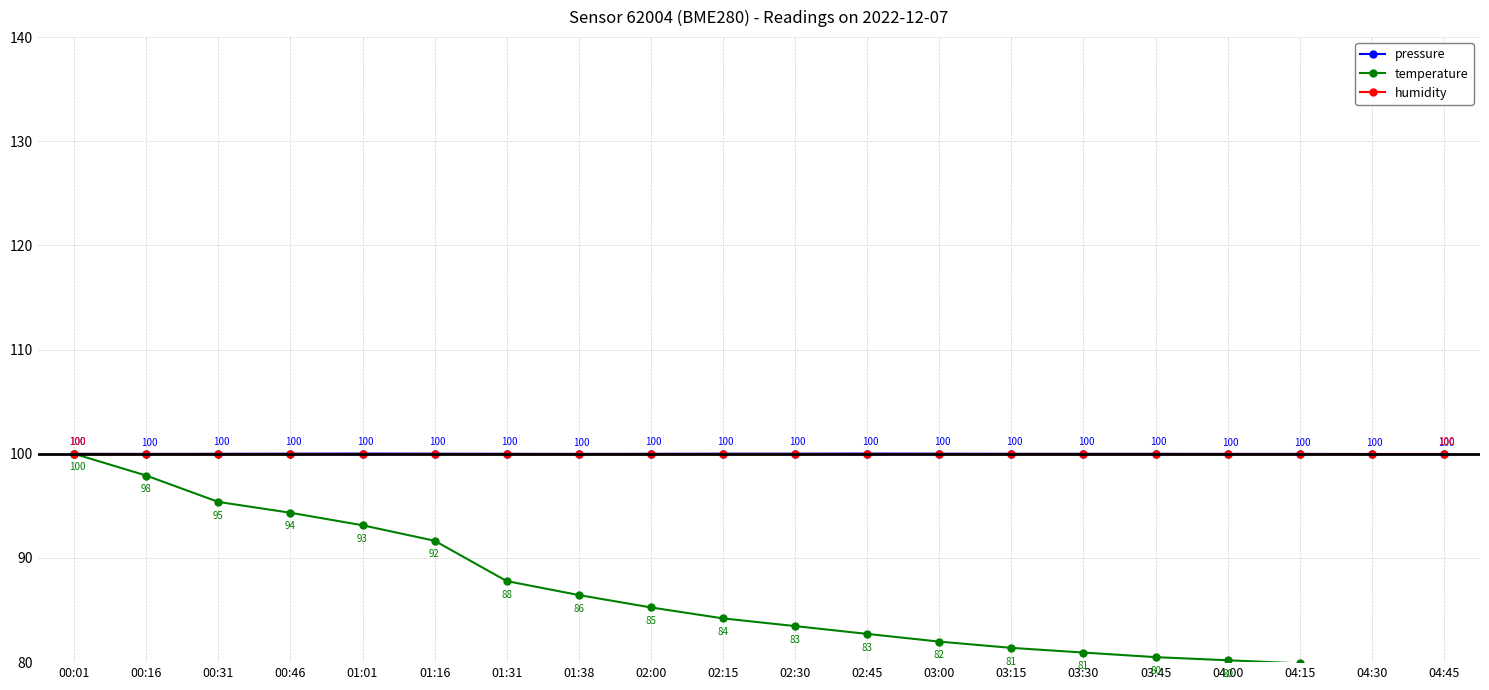

What position from the right is 01:01?

16